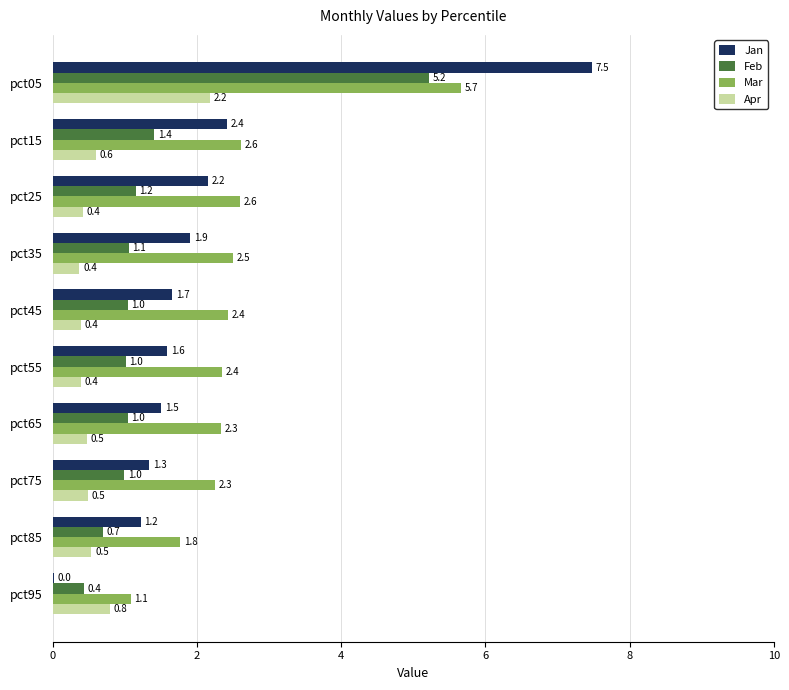

True or false: Mar has a value of 2.7 at pct85.

False